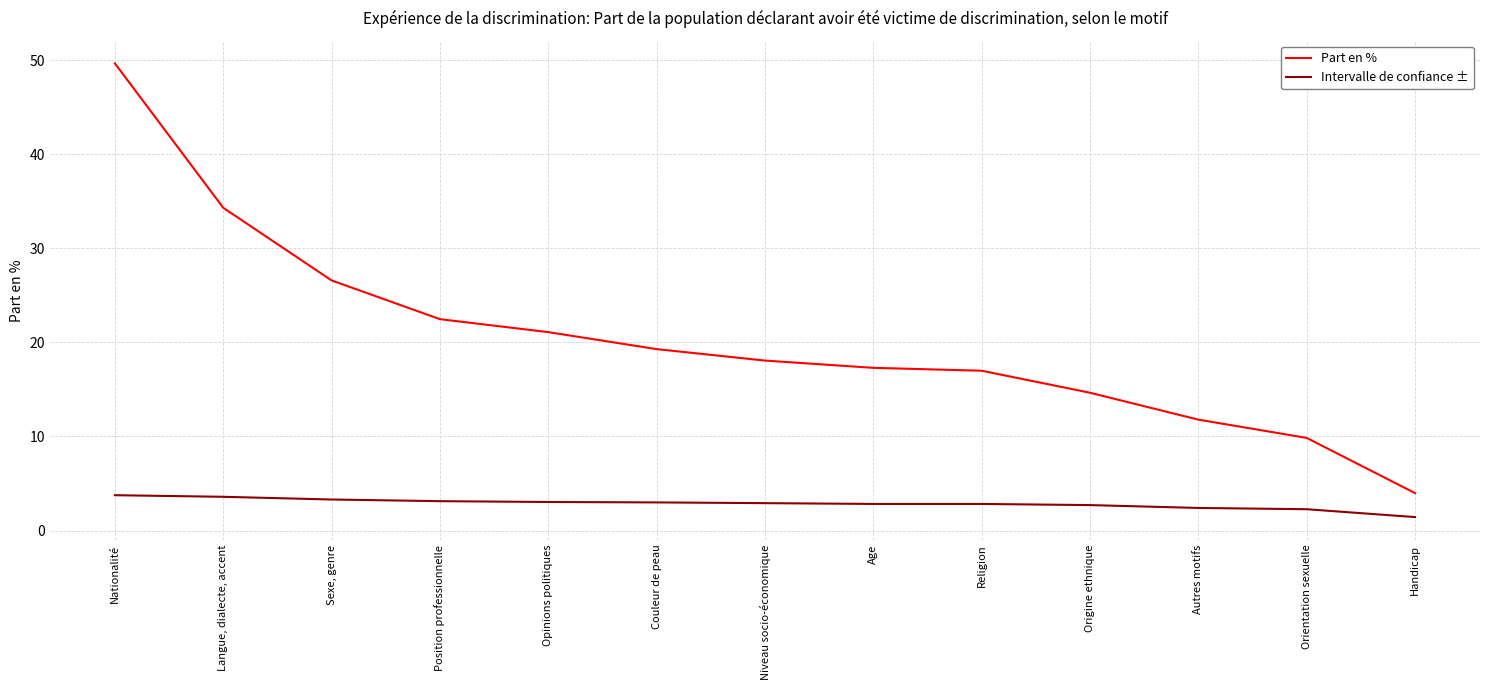

At which category is the sum across all series the highest?

Nationalité